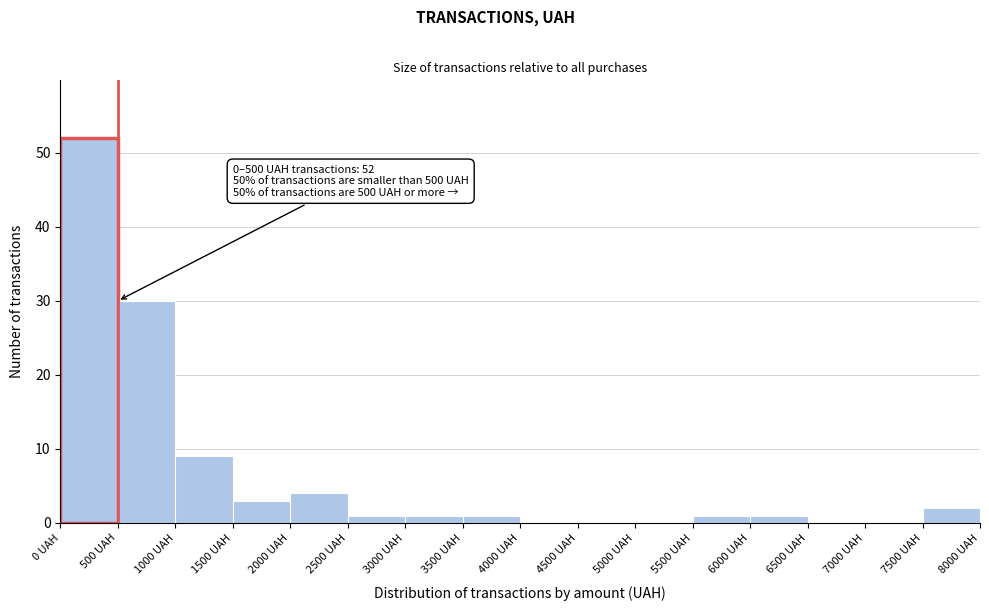

Over which range of the x-axis is the bar tallest?

0 to 500